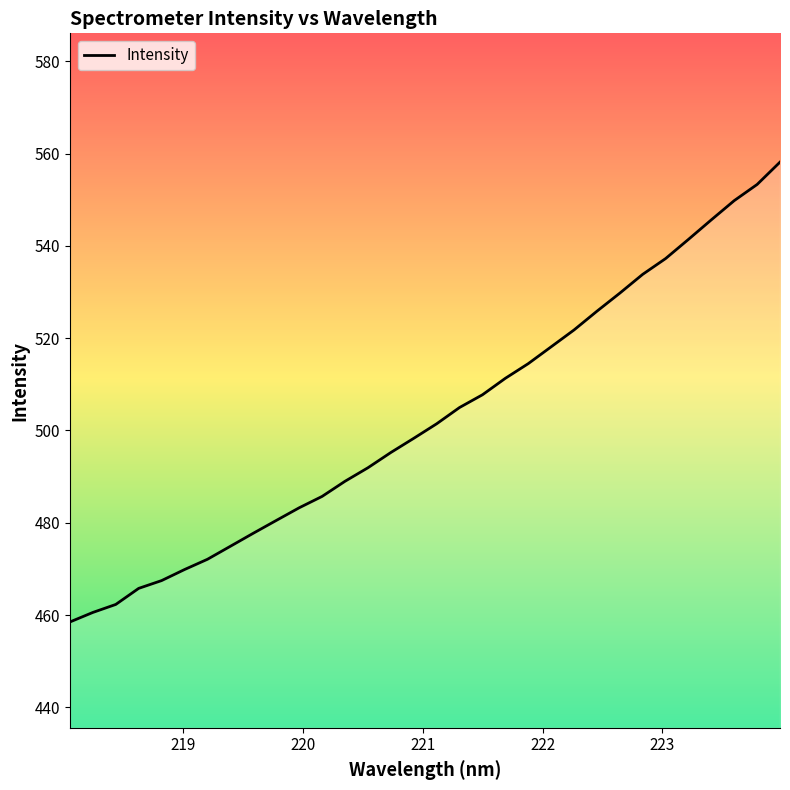

What is the smallest value displayed?

458.5